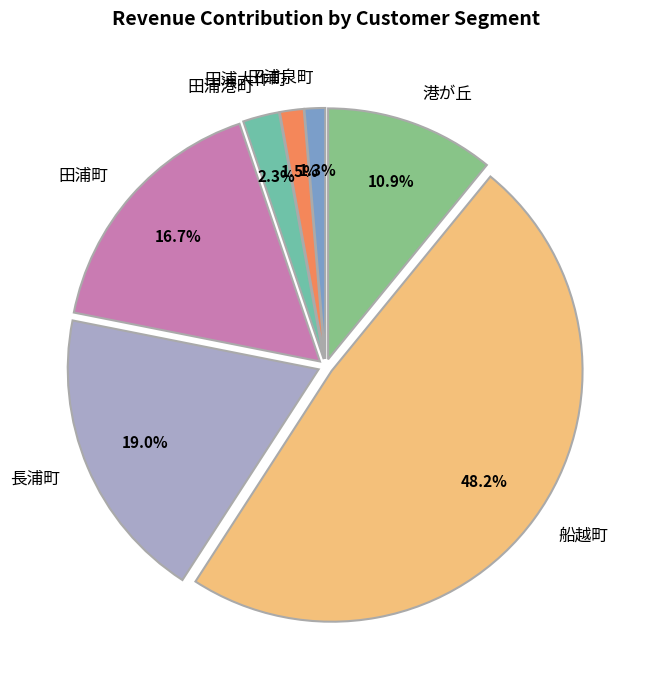

To the nearest percent, what is the combined percentage of 田浦大作町 and 田浦泉町?

3%